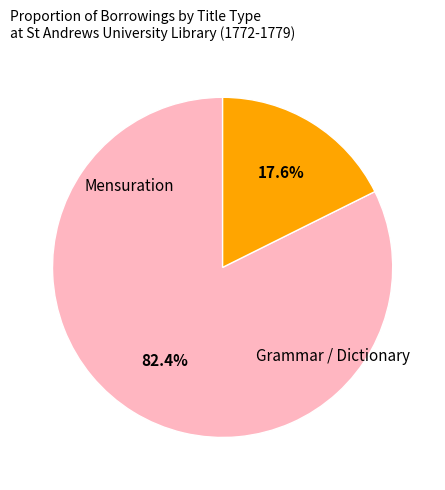

Does any single category account for the majority?

Yes